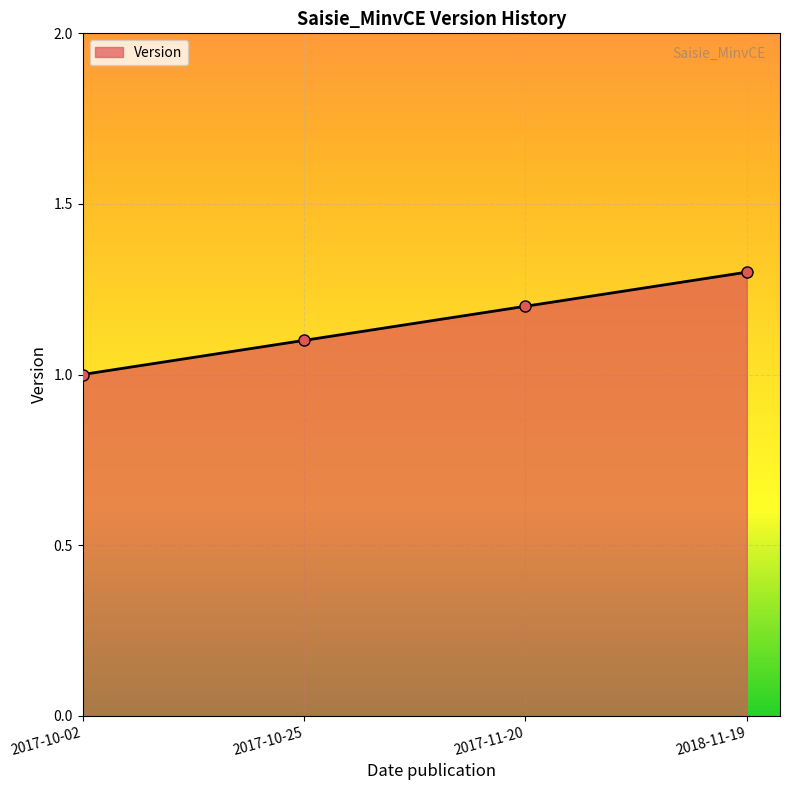

What position from the right is 2017-10-25?

3